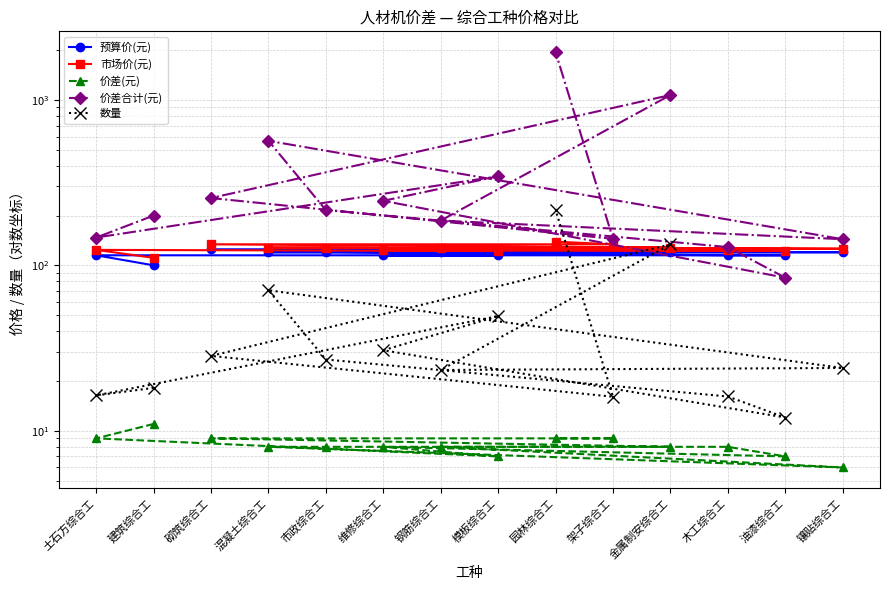

What is the difference between the maximum and minimum values in the 数量 series?

204.0